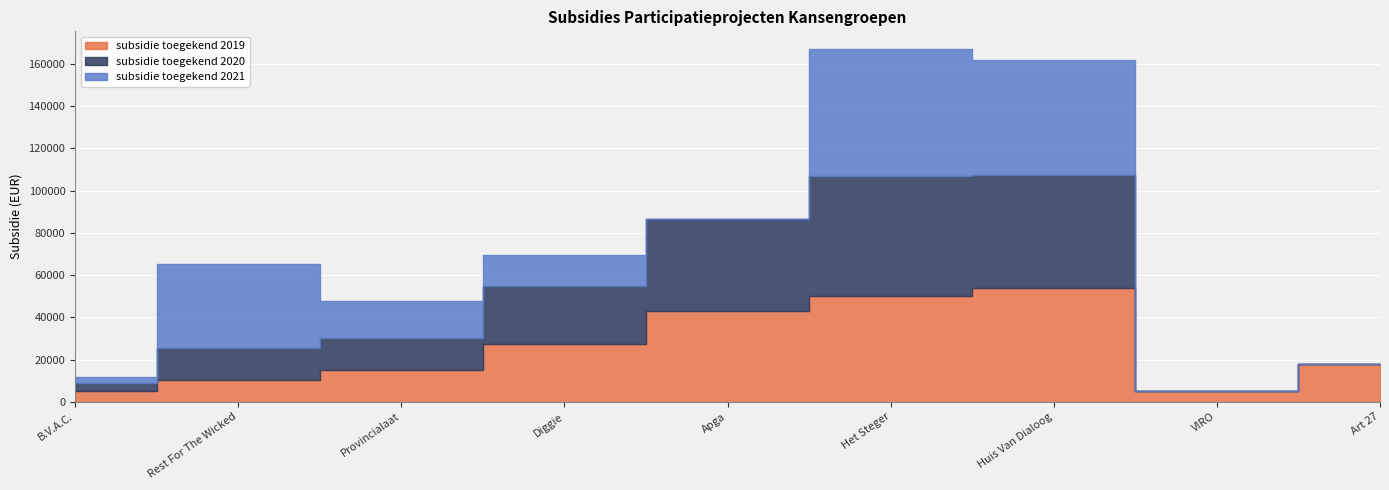

Which series has the largest total across all categories?

subsidie toegekend 2019